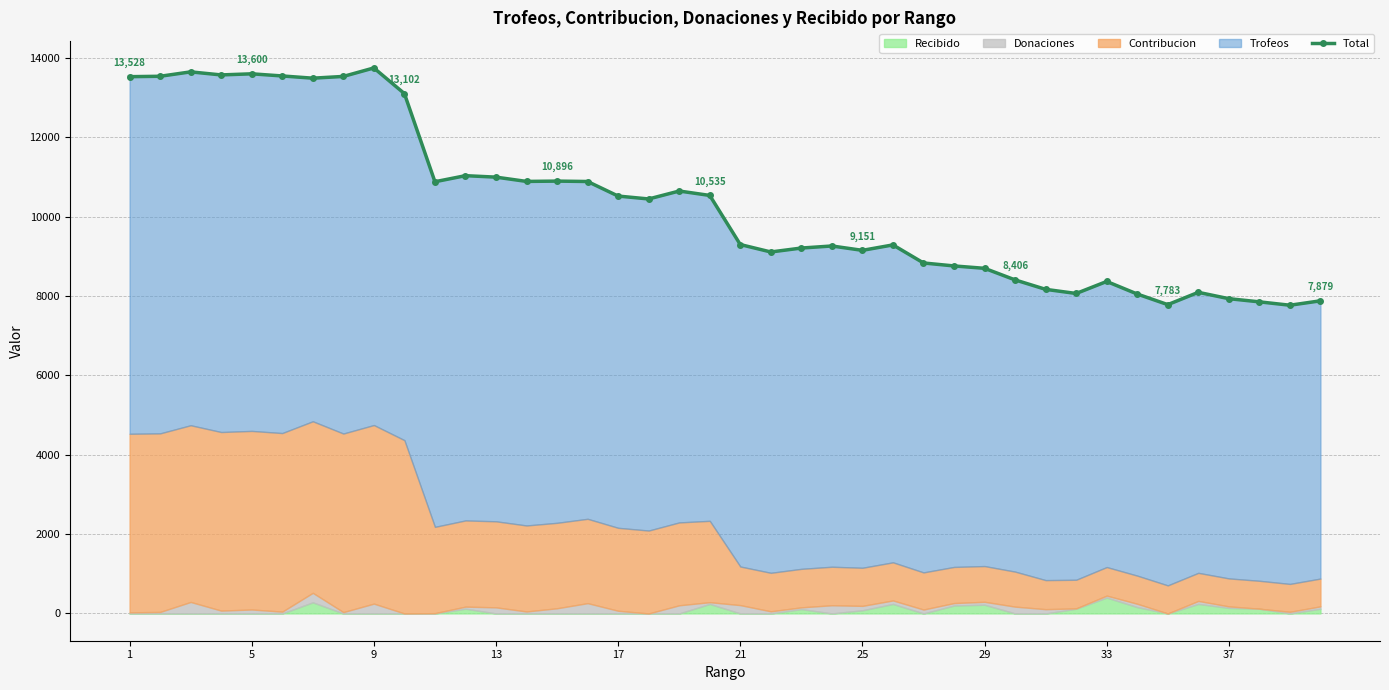

What is the sum of all values?

413001